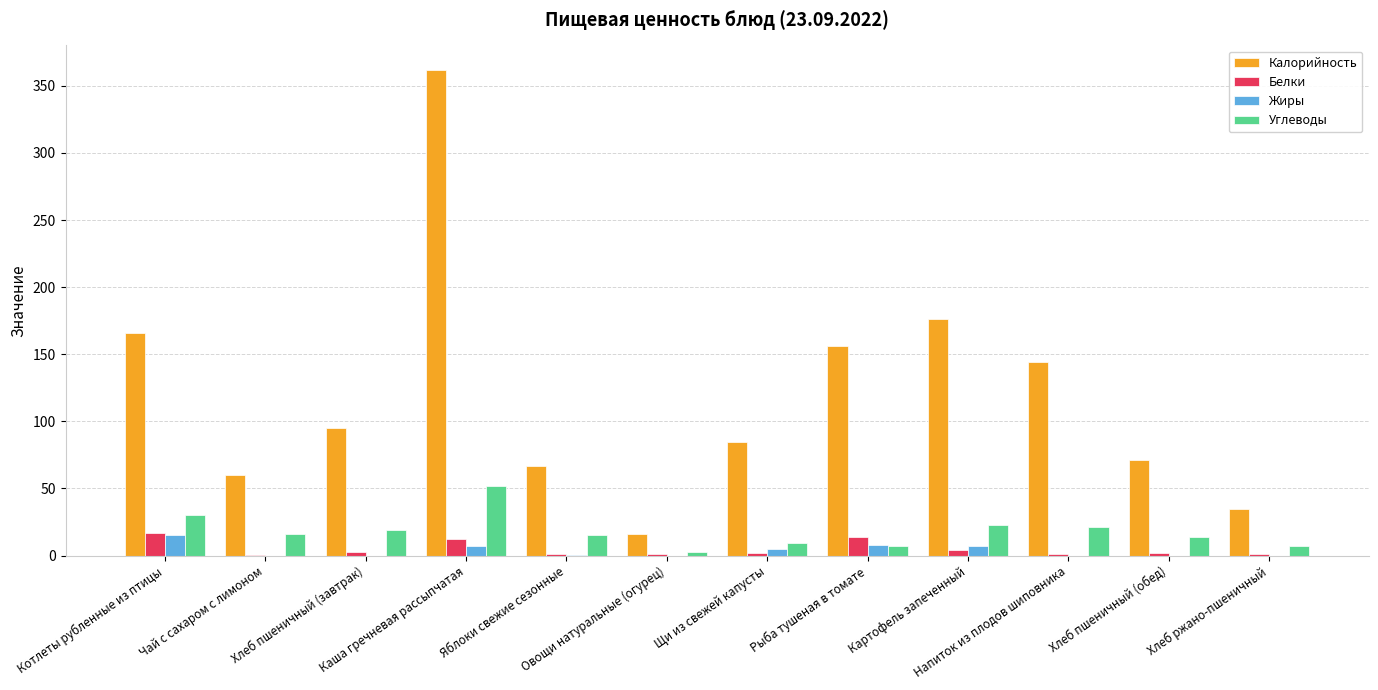

Are the bars horizontal?

No